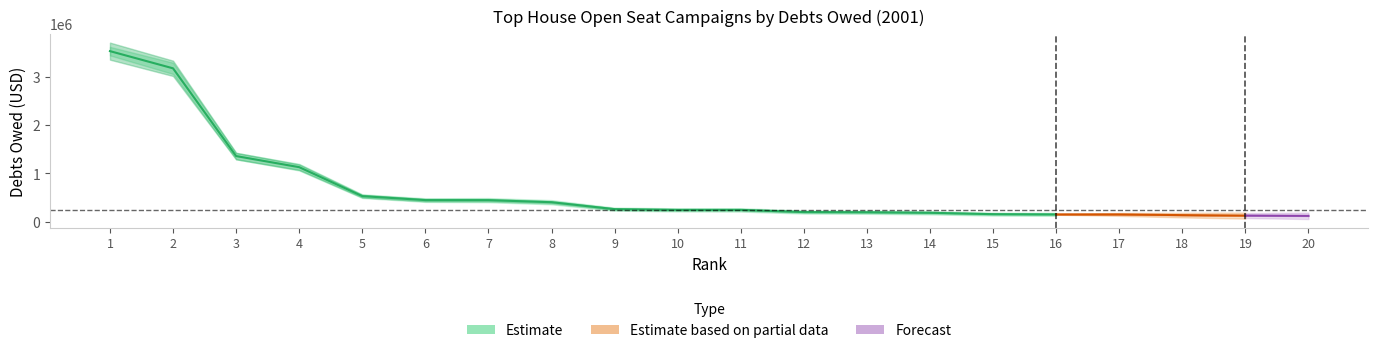

The Debts_Owed series shows 52334.2 at 17. True or false?

False